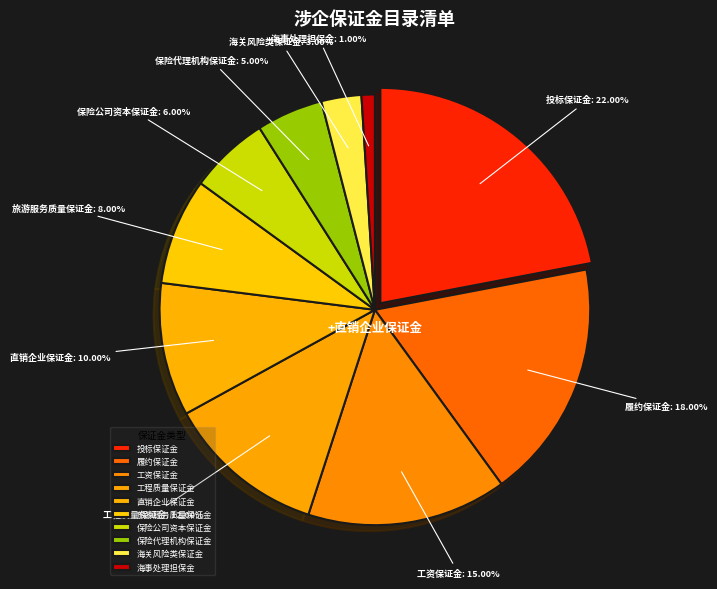

Approximately how many times larger is the value at 保险公司资本保证金 compared to 工程质量保证金?

0.5